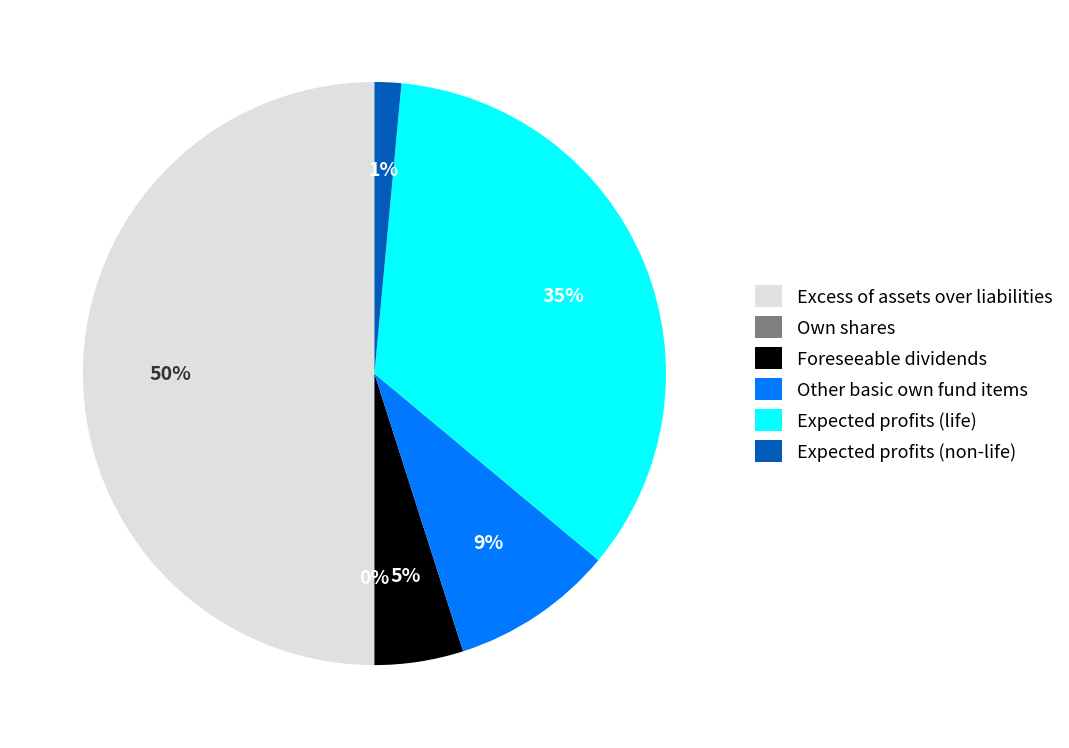

The Expected profits (non-life) slice represents 11% of the pie. True or false?

False